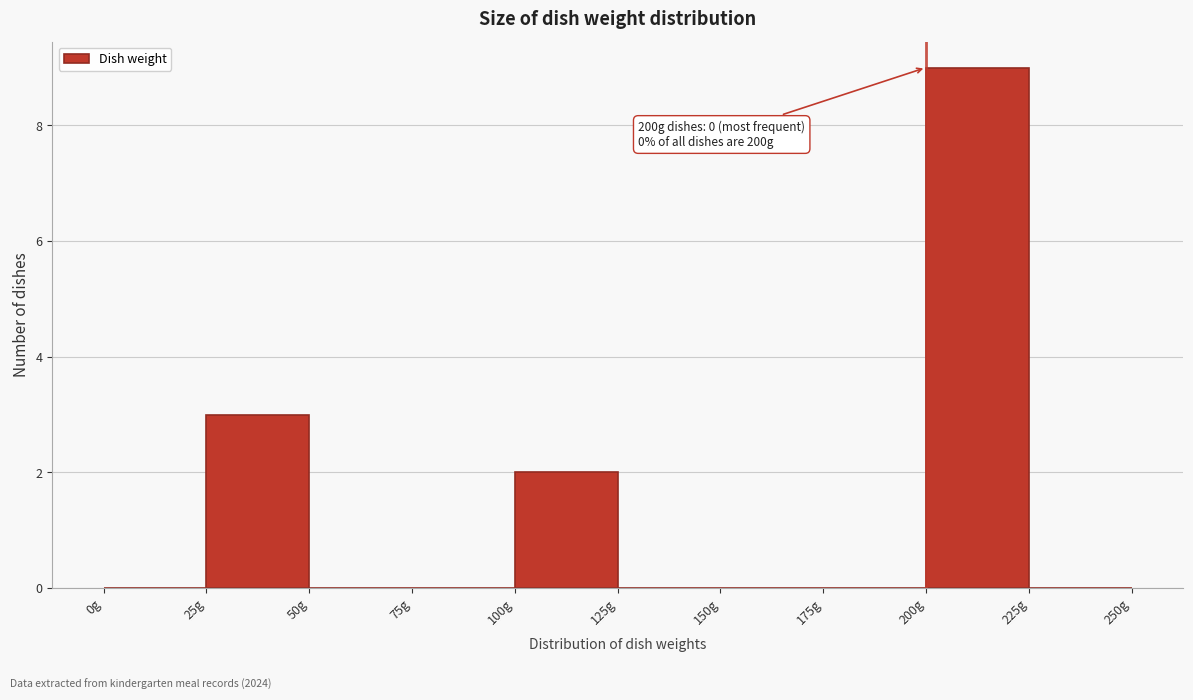

Which range on the x-axis has the tallest bar?

200 to 225